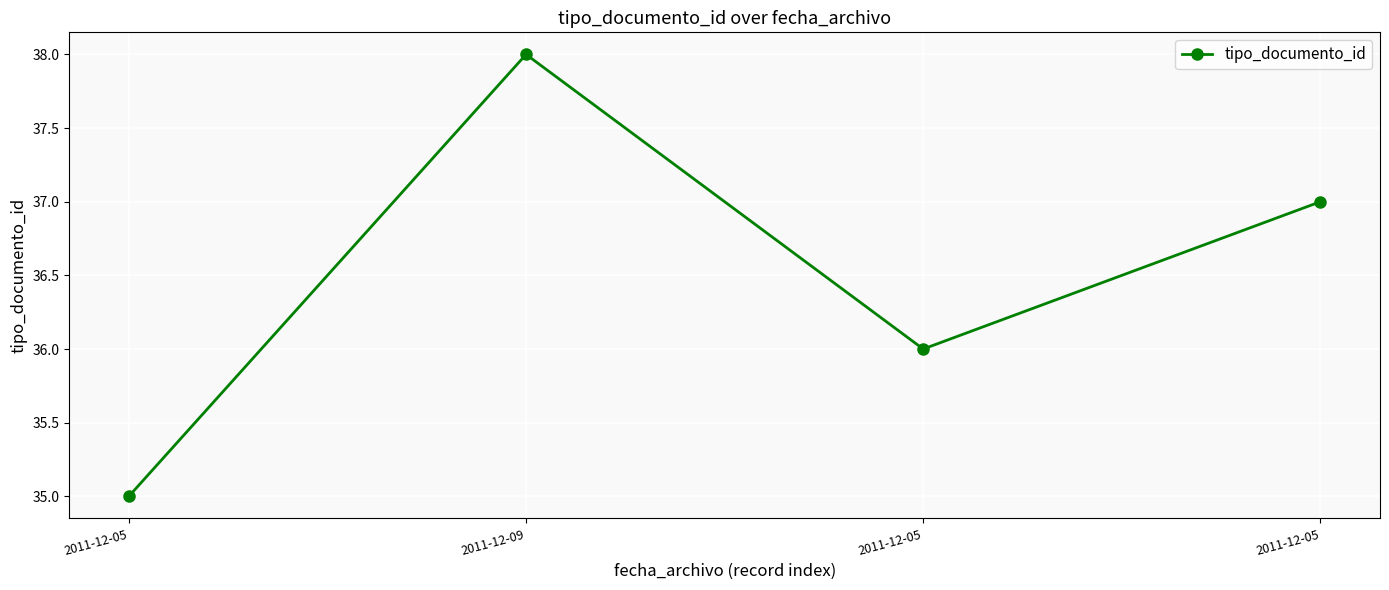

List the labels in order of value, largest first.

2011-12-09, 2011-12-05, 2011-12-05, 2011-12-05